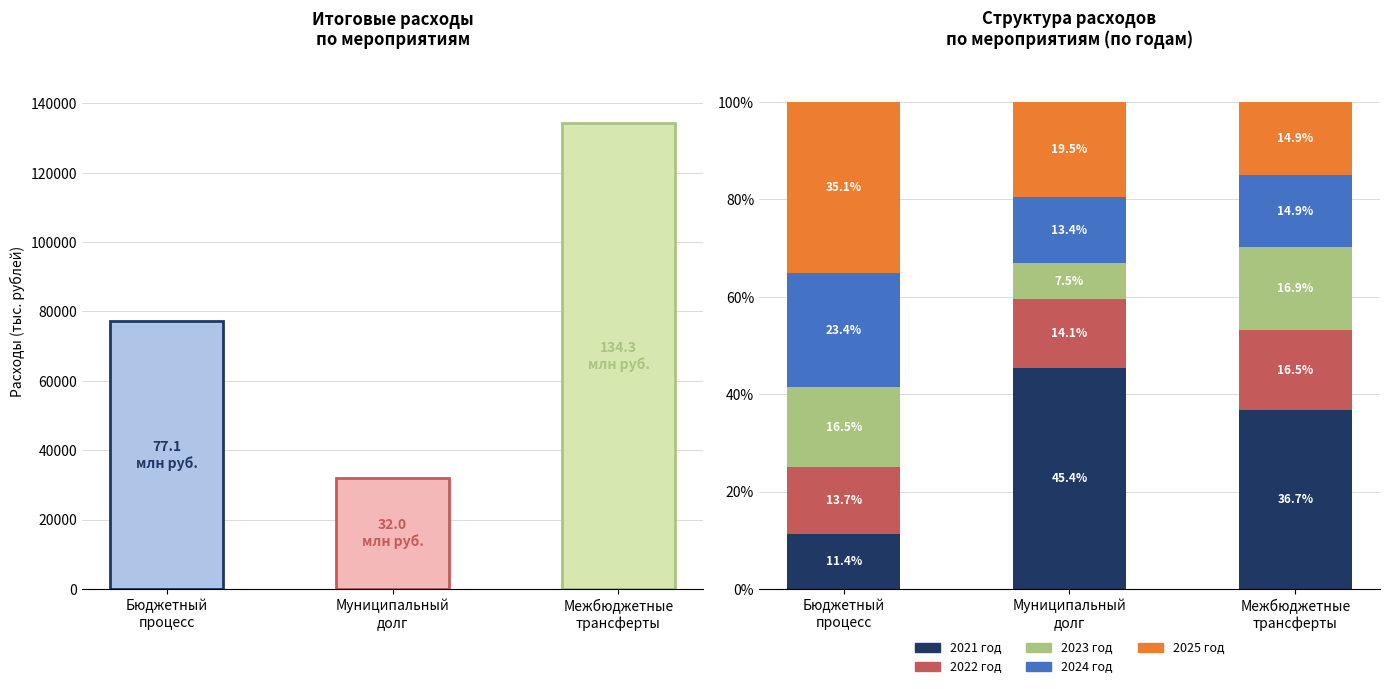

Reading left to right, list all the values displayed in this chart.

2021 год: Бюджетный
процесс=11.4	Муниципальный
долг=45.4	Межбюджетные
трансферты=36.7
2022 год: Бюджетный
процесс=13.7	Муниципальный
долг=14.1	Межбюджетные
трансферты=16.5
2023 год: Бюджетный
процесс=16.5	Муниципальный
долг=7.5	Межбюджетные
трансферты=16.9
2024 год: Бюджетный
процесс=23.4	Муниципальный
долг=13.4	Межбюджетные
трансферты=14.9
2025 год: Бюджетный
процесс=35.1	Муниципальный
долг=19.5	Межбюджетные
трансферты=14.9